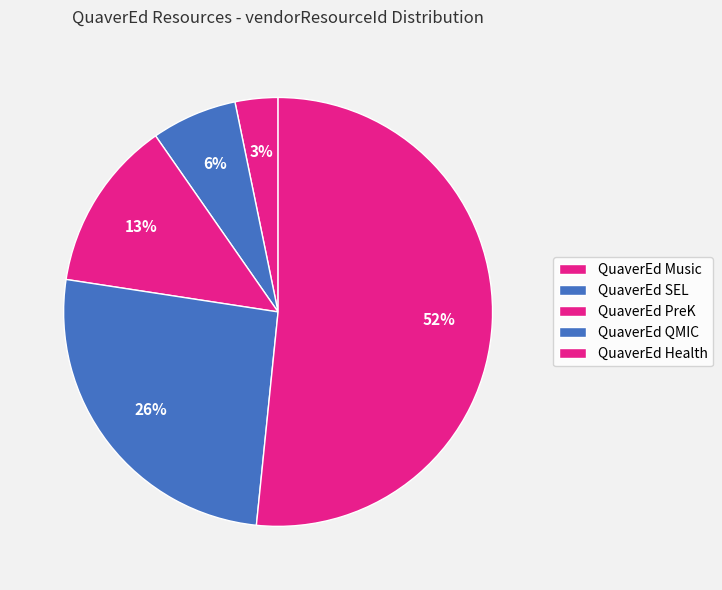

Count the number of slices in the pie.

5